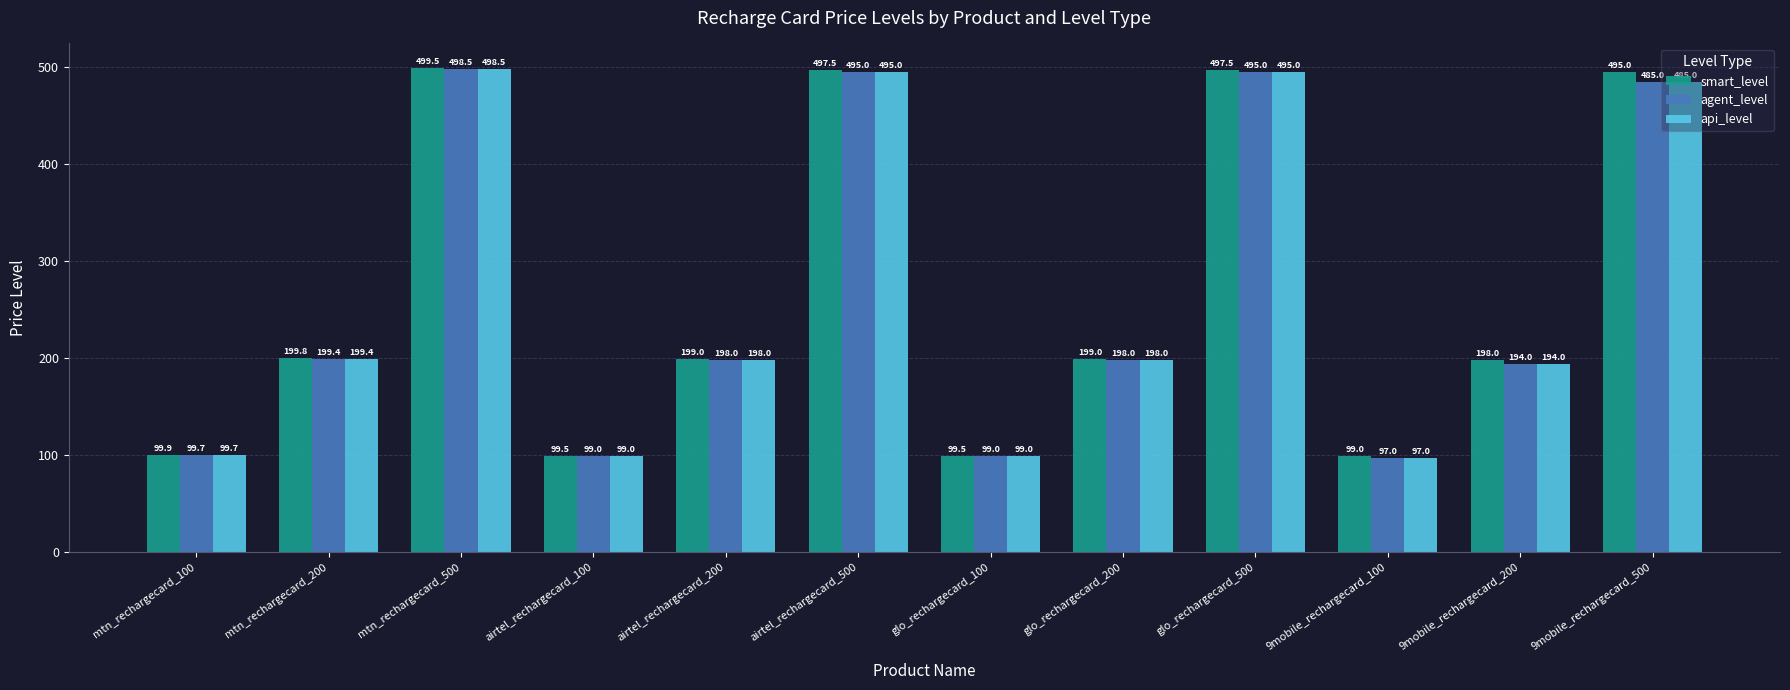

At which category is the sum across all series the highest?

mtn_rechargecard_500